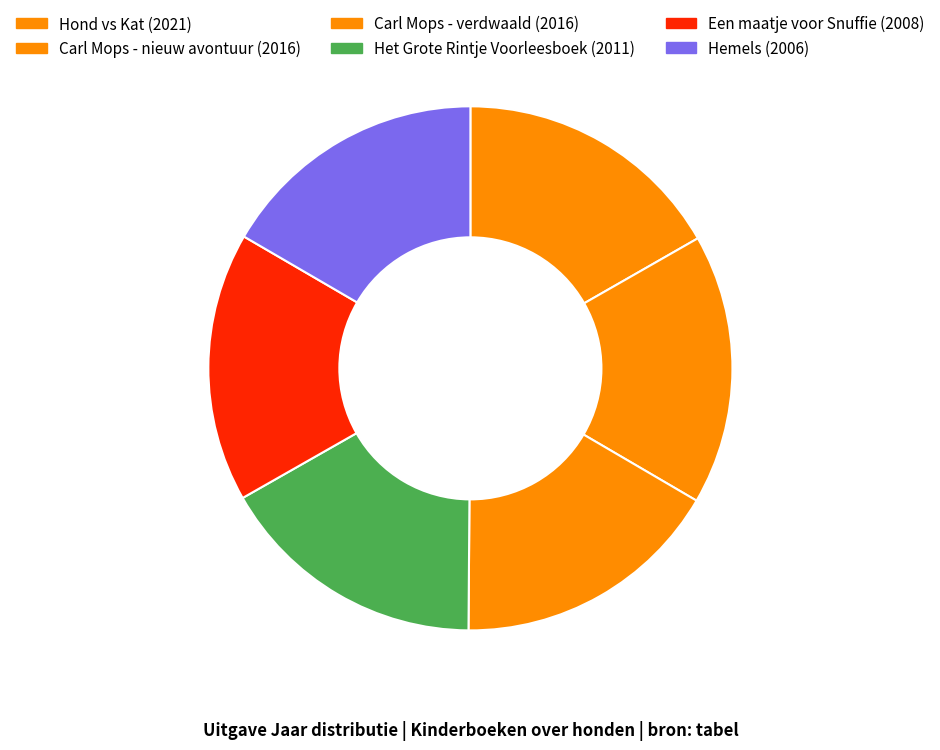

Does any single category account for the majority?

No